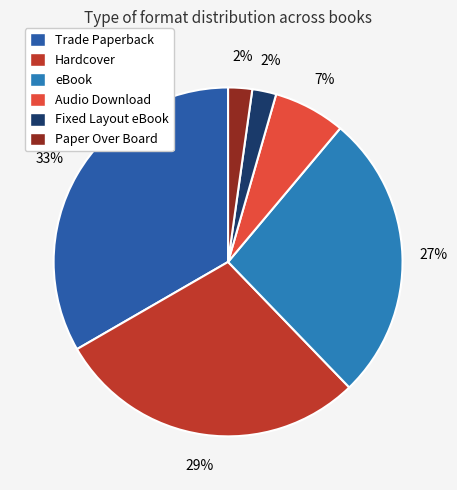

Between Paper Over Board and Trade Paperback, which is larger?

Trade Paperback